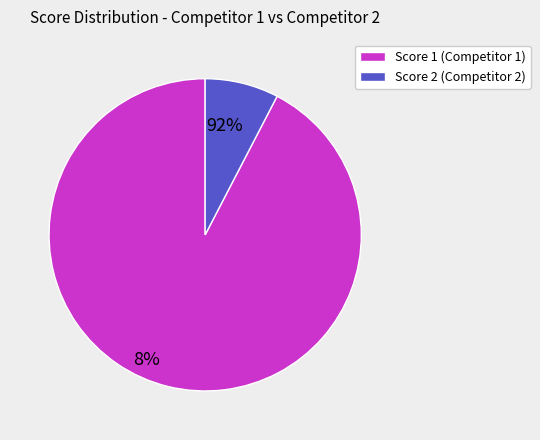

Is there a majority slice in this chart?

Yes